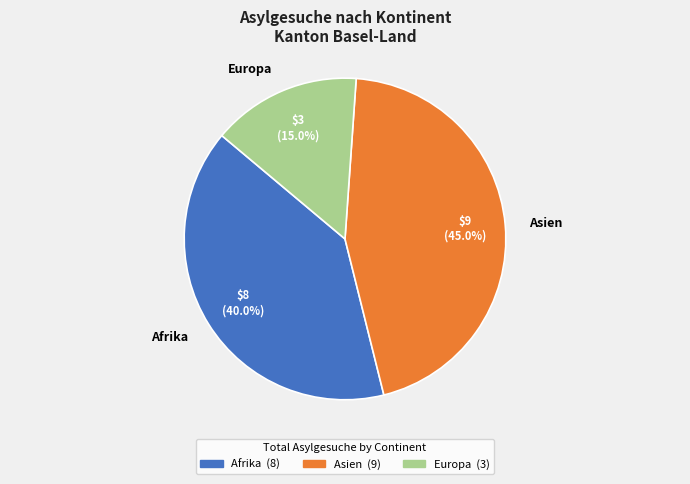

True or false: Afrika accounts for 40% of the total.

True